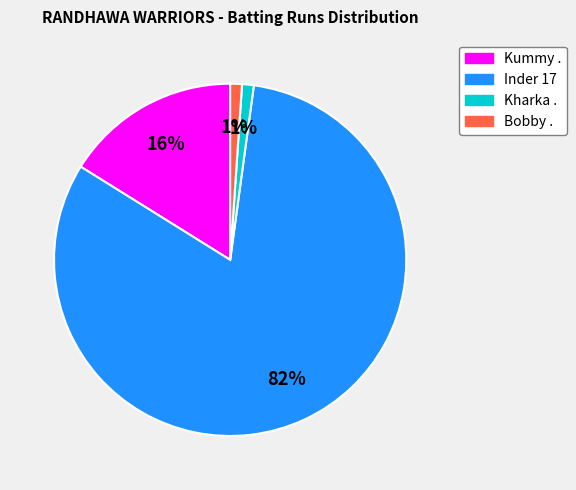

How many segments does this pie chart have?

4